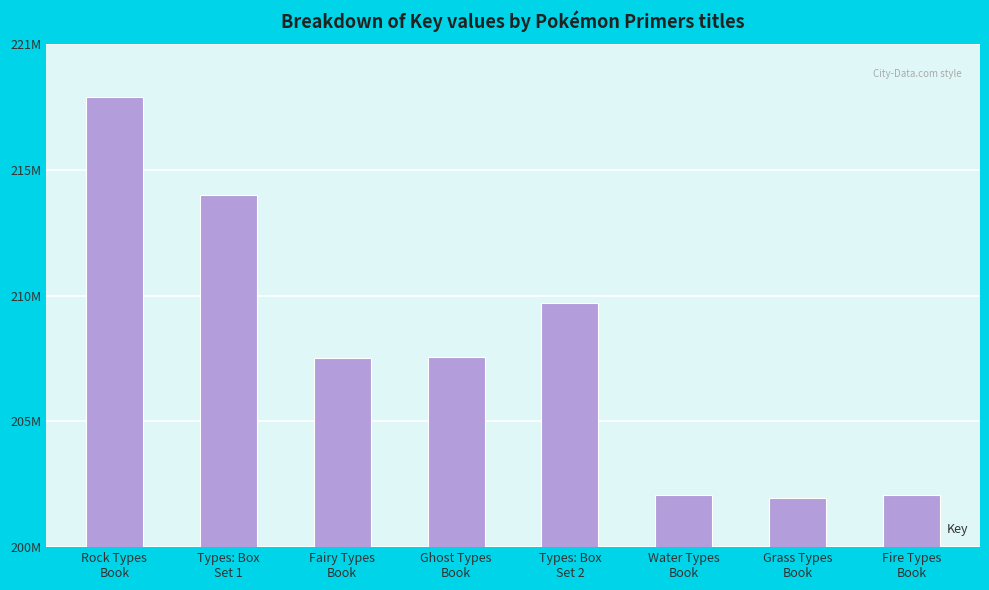

What is the change in value from Rock Types
Book to Types: Box
Set 1?

-4026529